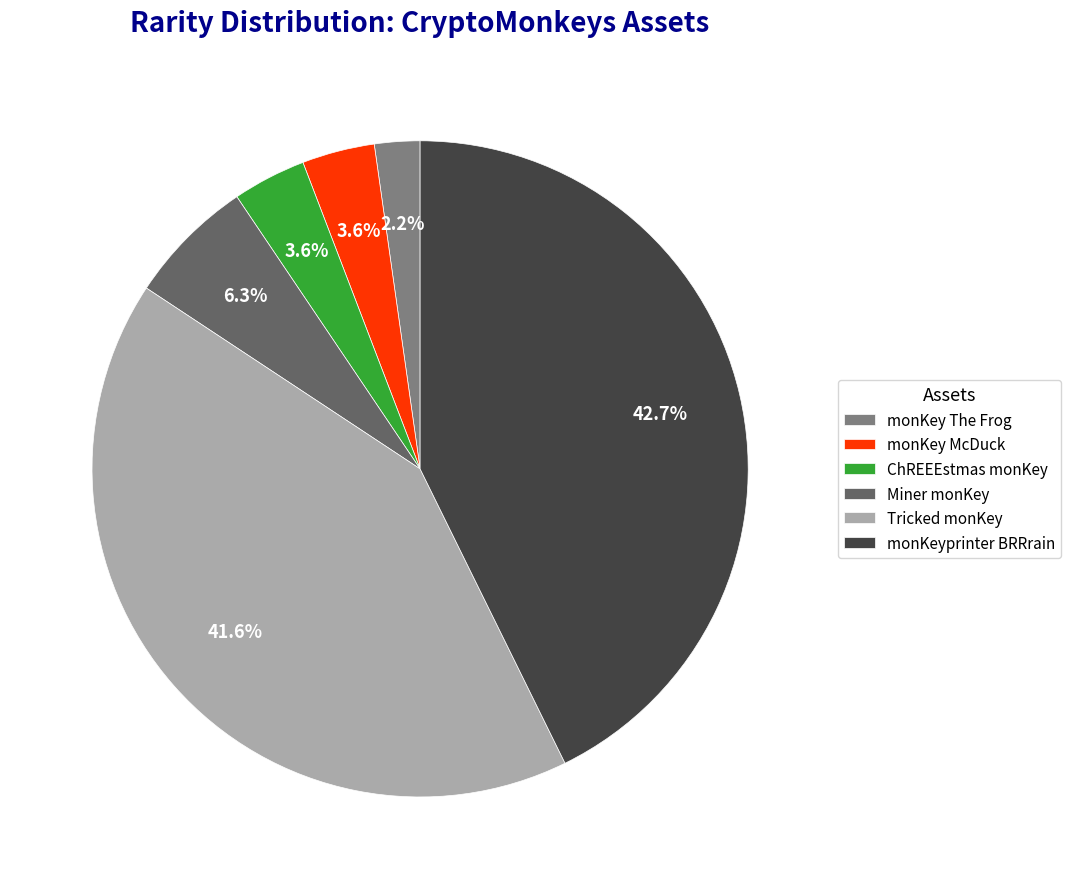

Count the number of slices in the pie.

6